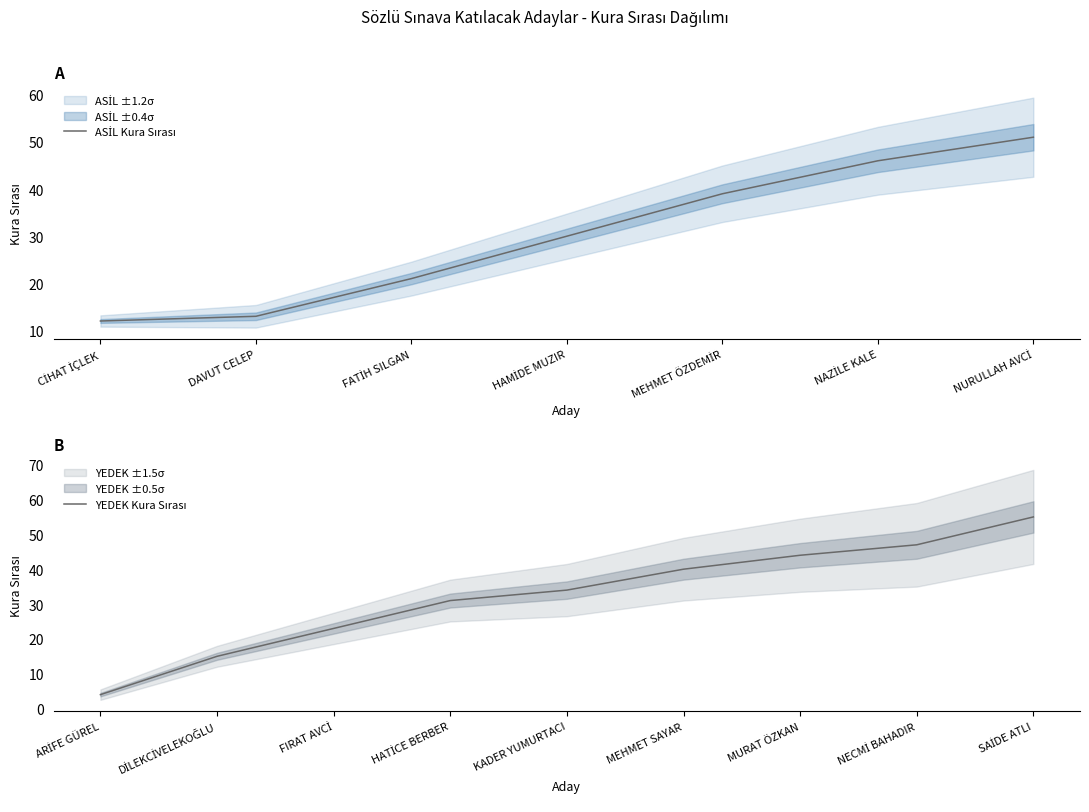

What is the label of the 16th point from the right?

CİHAT İÇLEK